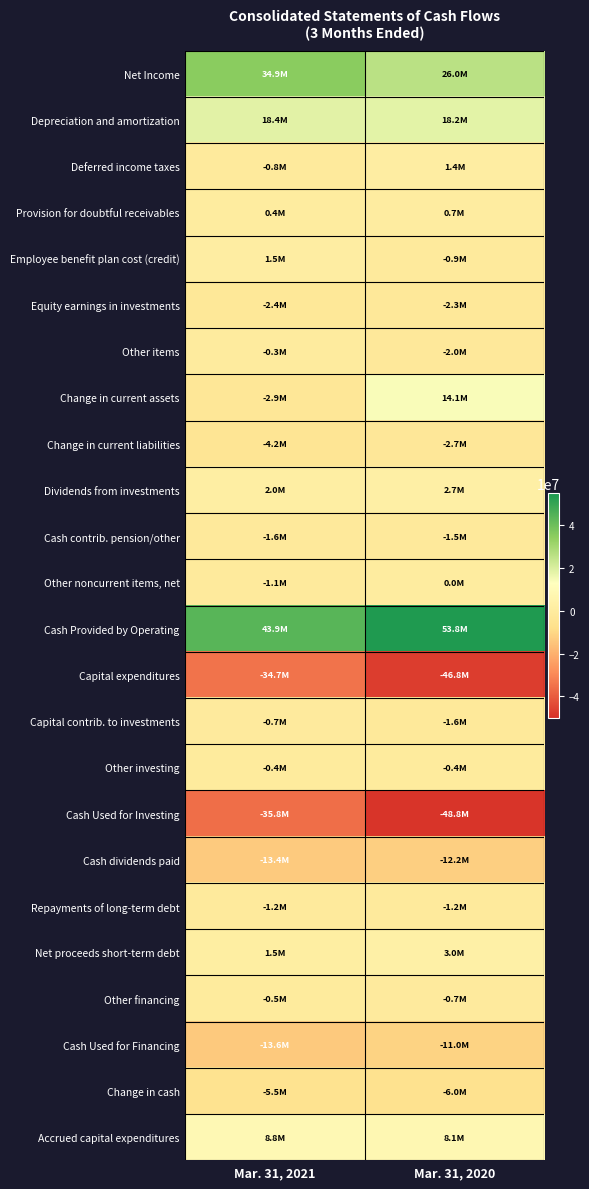

Rank the series at Mar. 31, 2021 from highest to lowest value.

Cash Provided by Operating, Net Income, Depreciation and amortization, Accrued capital expenditures, Dividends from investments, Net proceeds short-term debt, Employee benefit plan cost (credit), Provision for doubtful receivables, Other items, Other investing, Other financing, Capital contrib. to investments, Deferred income taxes, Other noncurrent items, net, Repayments of long-term debt, Cash contrib. pension/other, Equity earnings in investments, Change in current assets, Change in current liabilities, Change in cash, Cash dividends paid, Cash Used for Financing, Capital expenditures, Cash Used for Investing